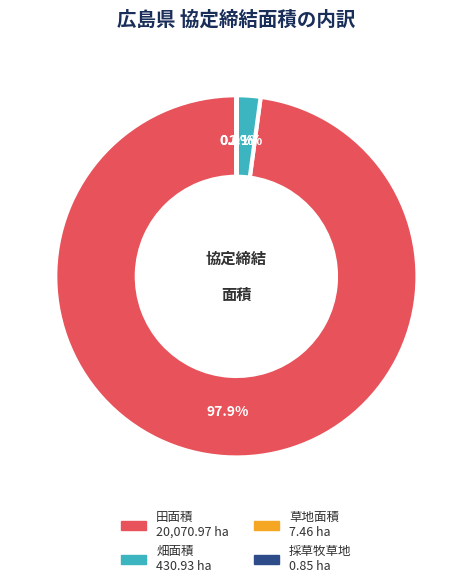

Combined, do 田面積 and 畑面積 account for over 50%?

Yes